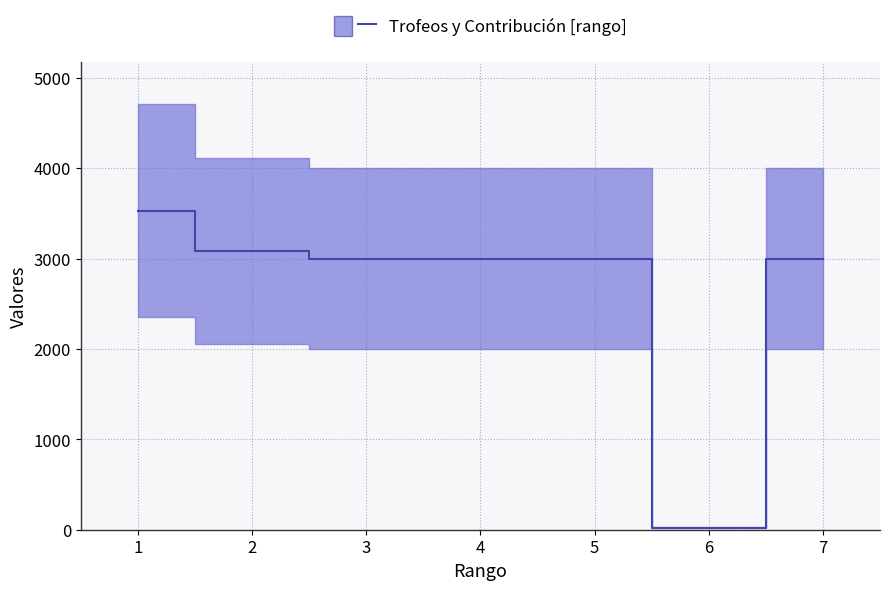

What is the average value?

2662.9